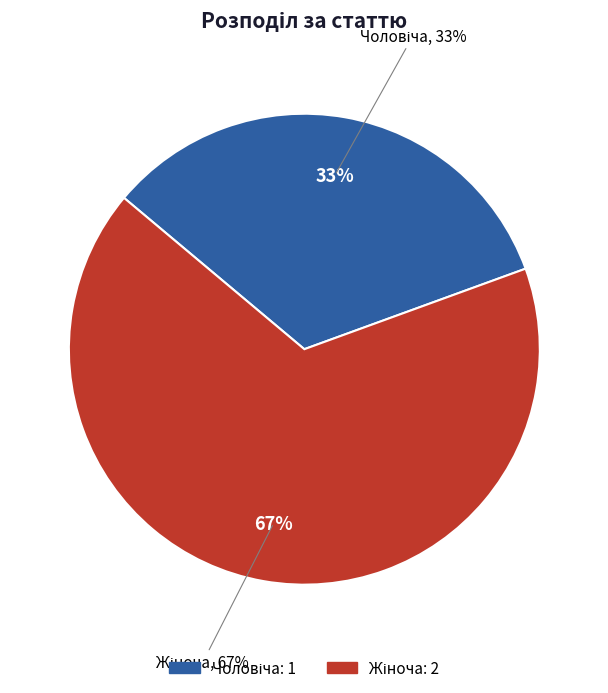

To the nearest percent, what portion does Чоловіча represent?

33%